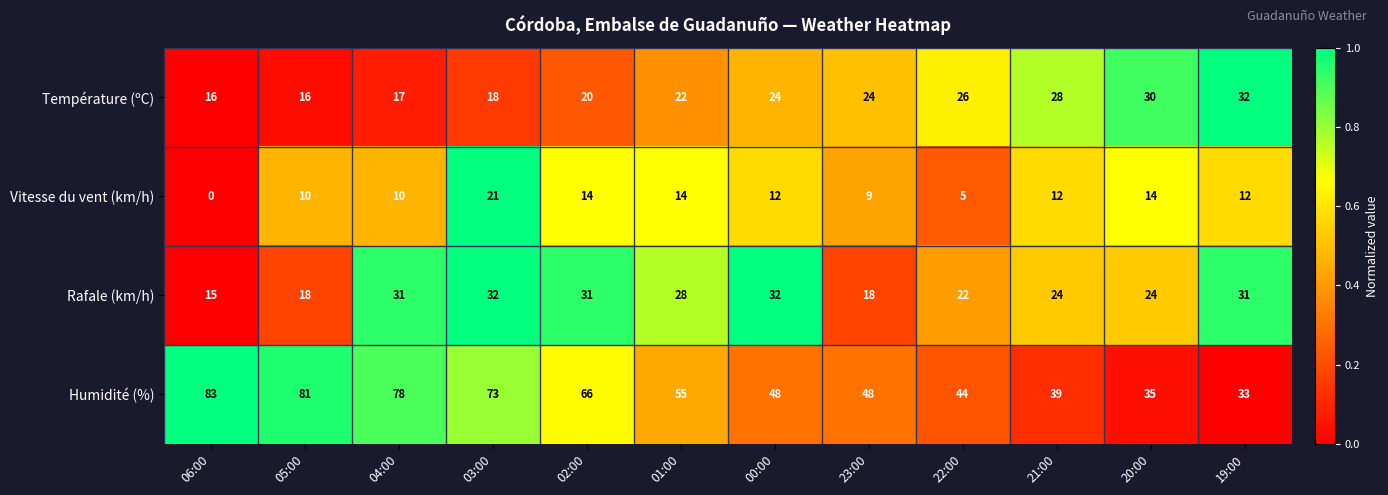

Is it true that Vitesse du vent (km/h) equals 3 at 22:00?

False